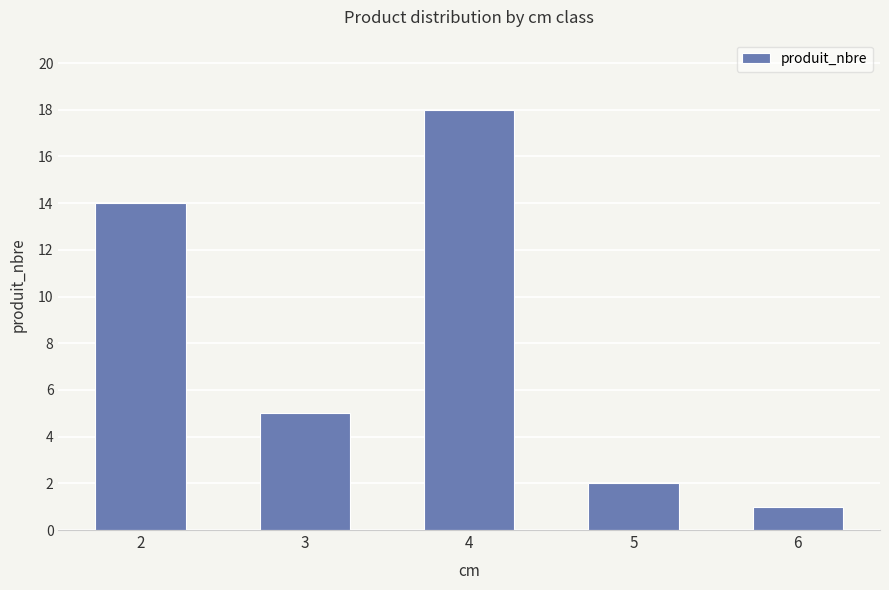

Rank the categories by value from highest to lowest.

4, 2, 3, 5, 6